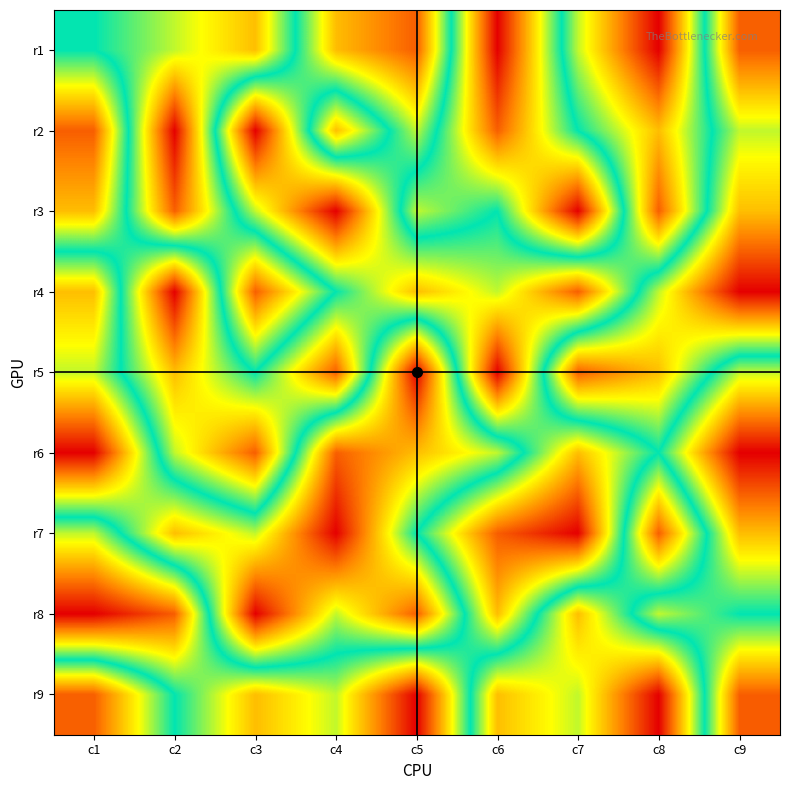

Reading left to right, extract all data points from this chart.

r1: c1=5	c2=4	c3=3	c4=7	c5=8	c6=1	c7=6	c8=9	c9=2
r2: c1=8	c2=1	c3=9	c4=3	c5=6	c6=2	c7=5	c8=7	c9=4
r3: c1=7	c2=2	c3=6	c4=9	c5=4	c6=5	c7=1	c8=8	c9=3
r4: c1=3	c2=9	c3=2	c4=5	c5=7	c6=6	c7=8	c8=4	c9=1
r5: c1=4	c2=7	c3=5	c4=8	c5=1	c6=9	c7=2	c8=3	c9=6
r6: c1=1	c2=6	c3=8	c4=2	c5=3	c6=4	c7=7	c8=5	c9=9
r7: c1=6	c2=3	c3=4	c4=1	c5=5	c6=8	c7=9	c8=2	c9=7
r8: c1=9	c2=8	c3=1	c4=4	c5=2	c6=7	c7=3	c8=6	c9=5
r9: c1=2	c2=5	c3=7	c4=6	c5=9	c6=3	c7=4	c8=1	c9=8